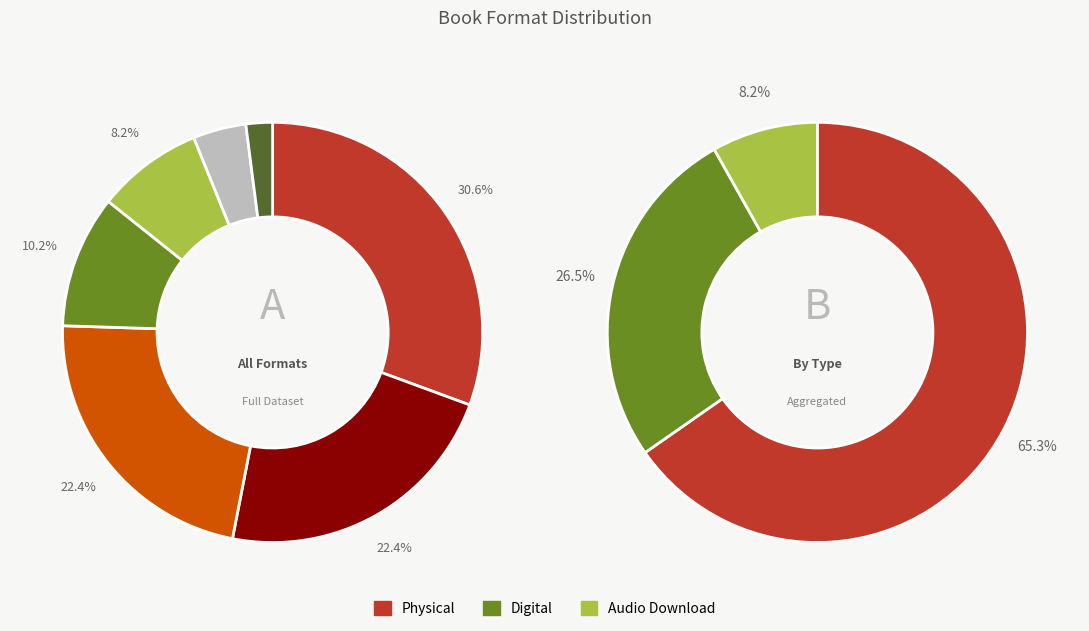

How much of the chart is everything except eBook?

78.0%